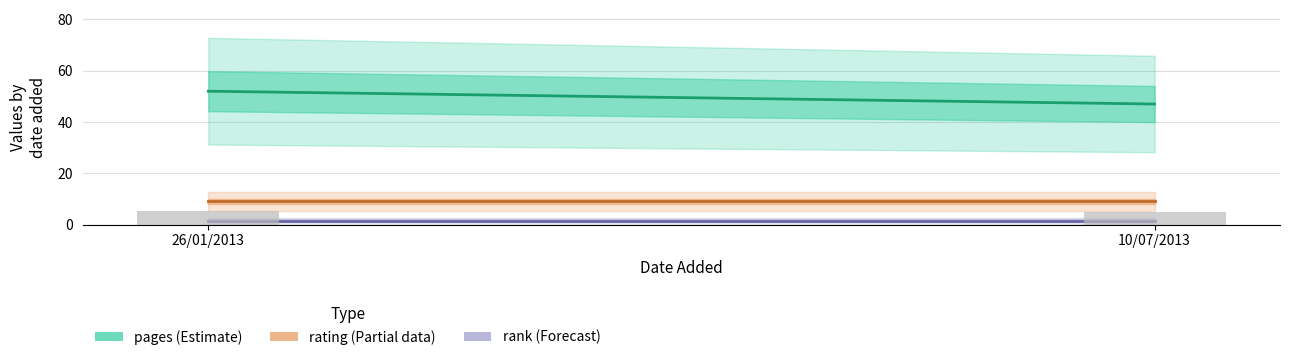

Is it true that the value at 26/01/2013 is 2.0?

False